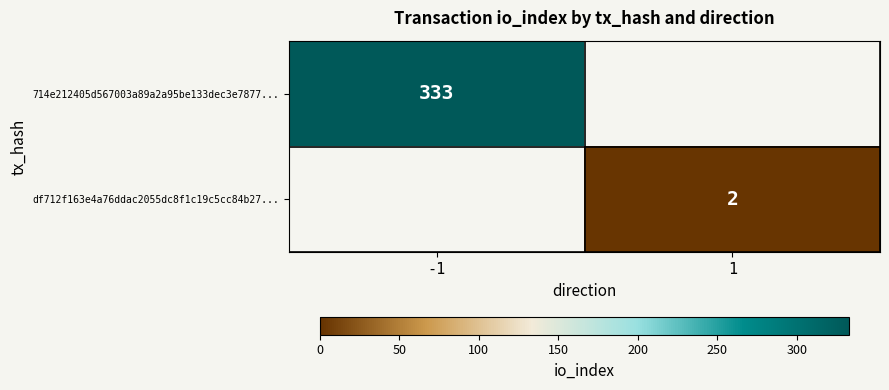

What is the difference between the highest and lowest values at 1?

2